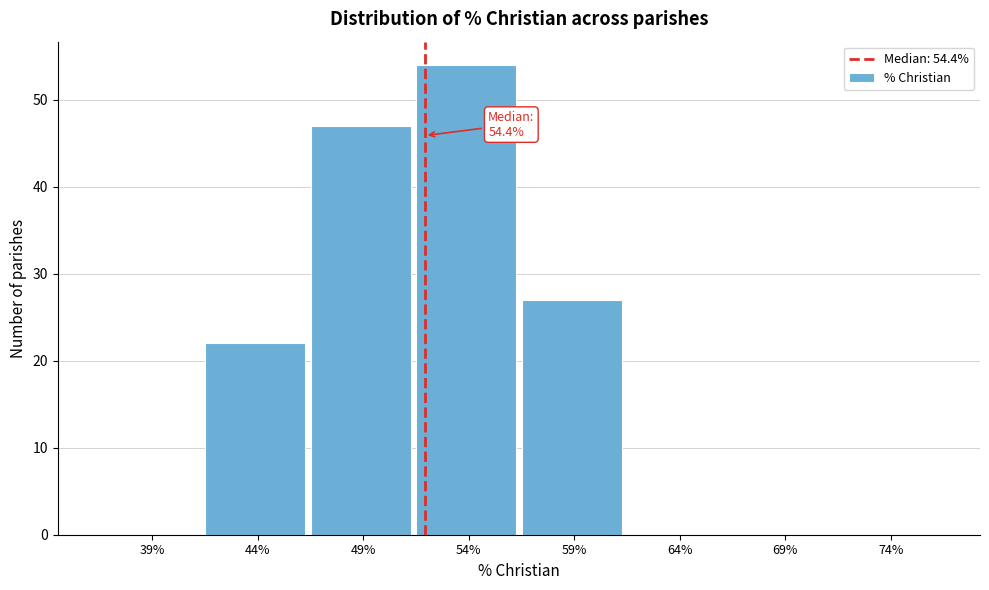

Reading left to right, list all the values displayed in this chart.

39%=0	44%=22	49%=47	54%=54	59%=27	64%=0	69%=0	74%=0